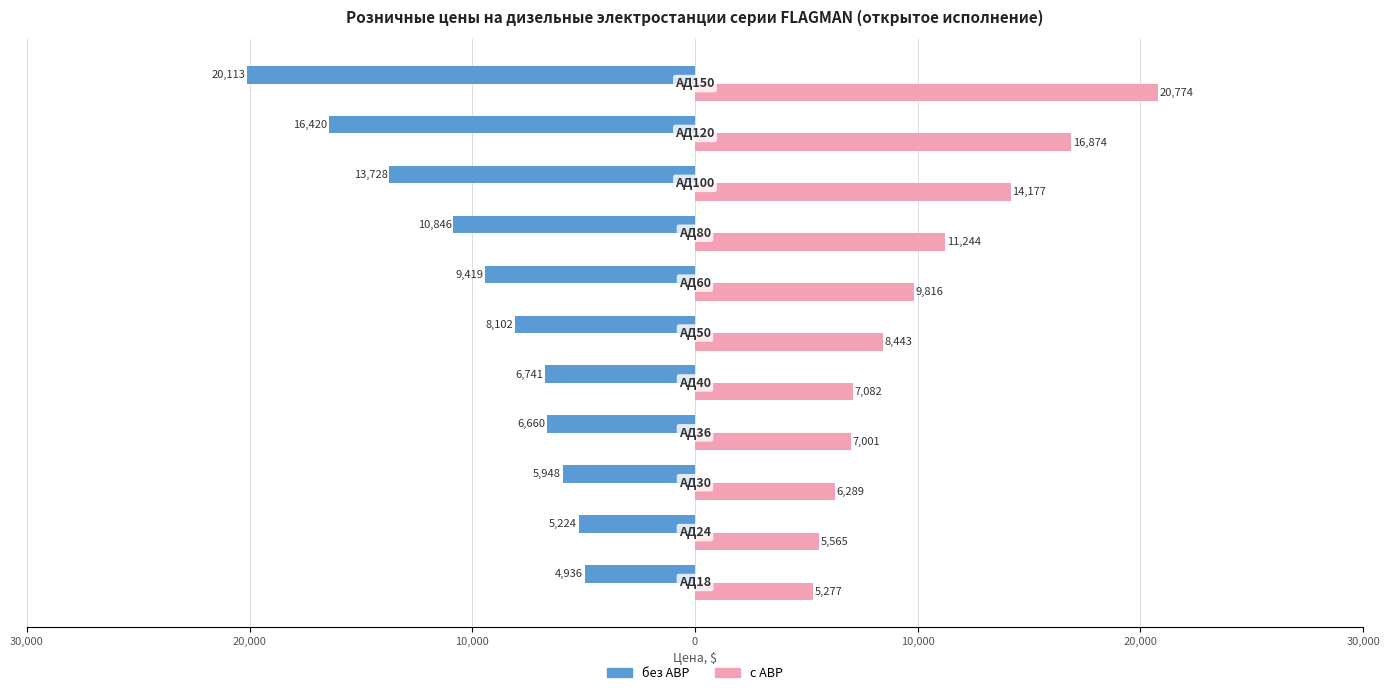

What are all the series names shown in the legend?

без АВР, с АВР